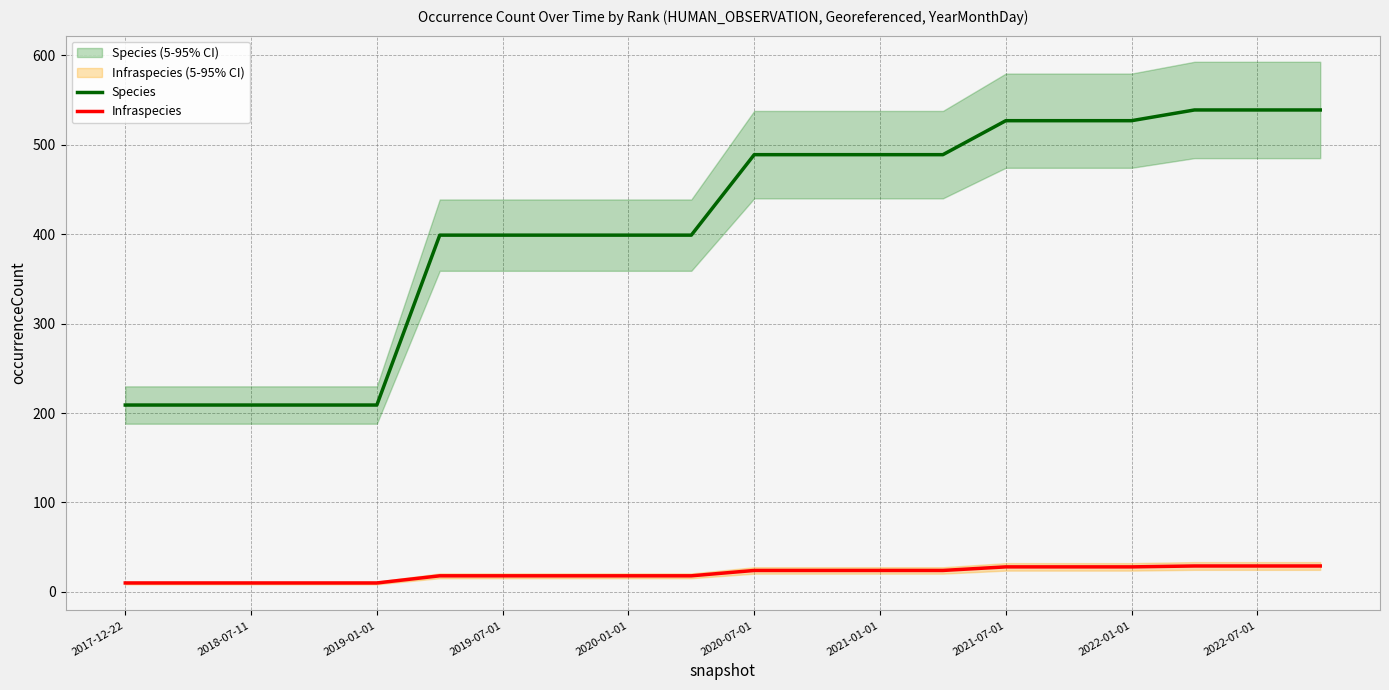

True or false: Species has more than 1 interior local peaks.

False